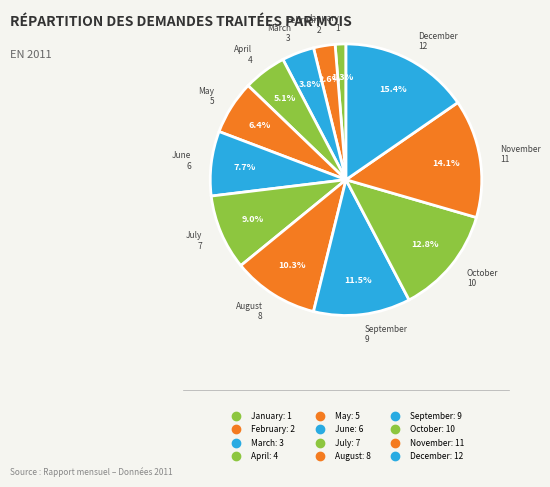

What is the total percentage of April and September?

16.7%